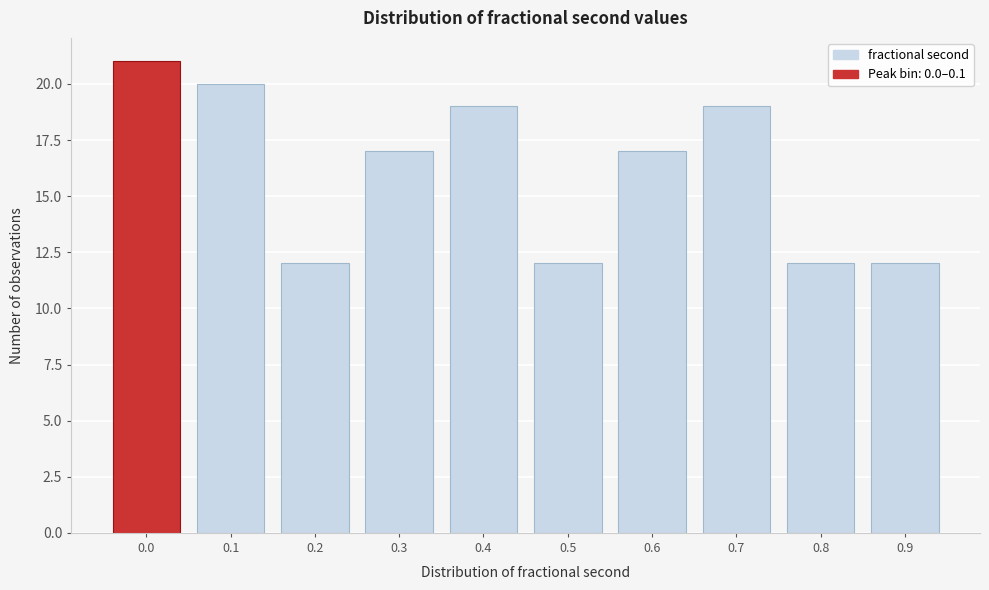

Reading left to right, what are all the values shown in this chart?

0.0=21	0.1=20	0.2=12	0.3=17	0.4=19	0.5=12	0.6=17	0.7=19	0.8=12	0.9=12